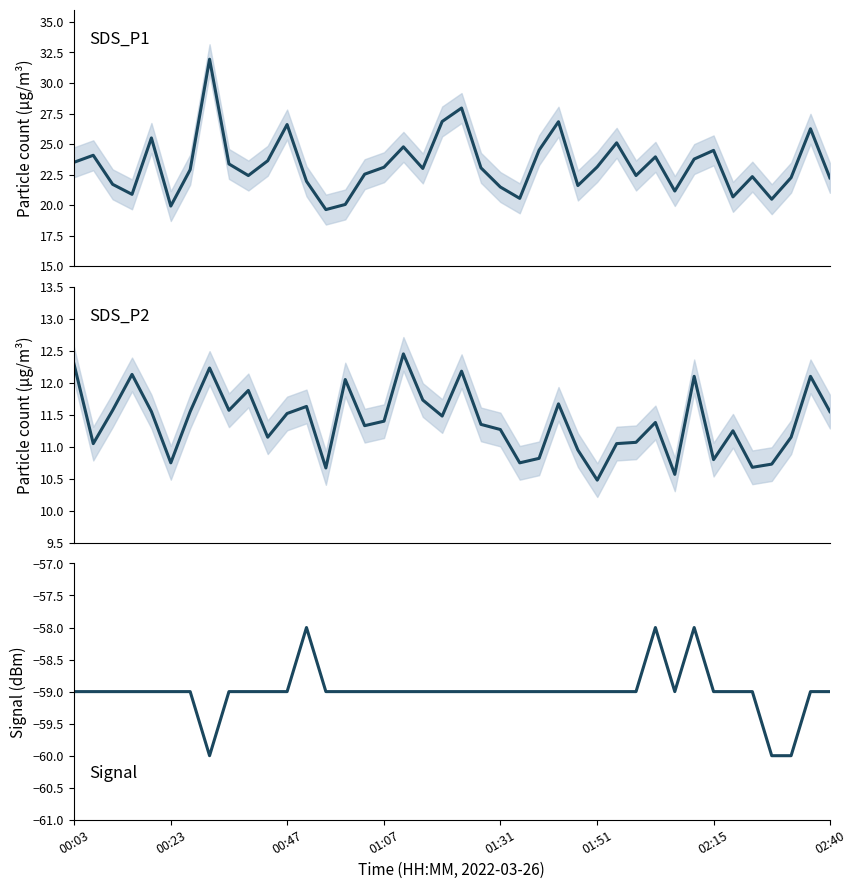

At how many categories does at least one series exceed 25?

8